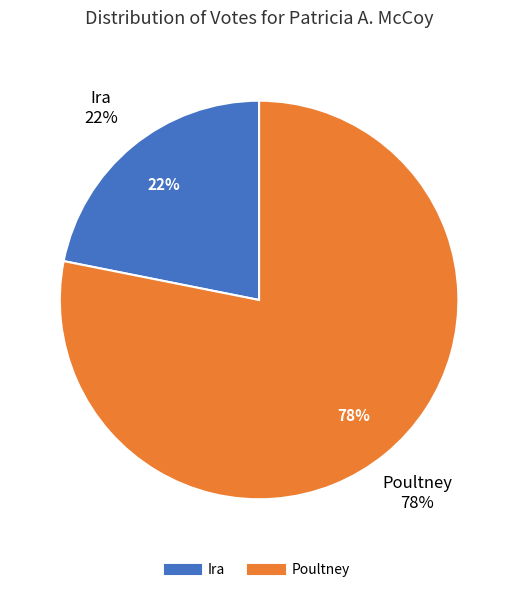

Which category has the biggest portion of the pie?

Poultney